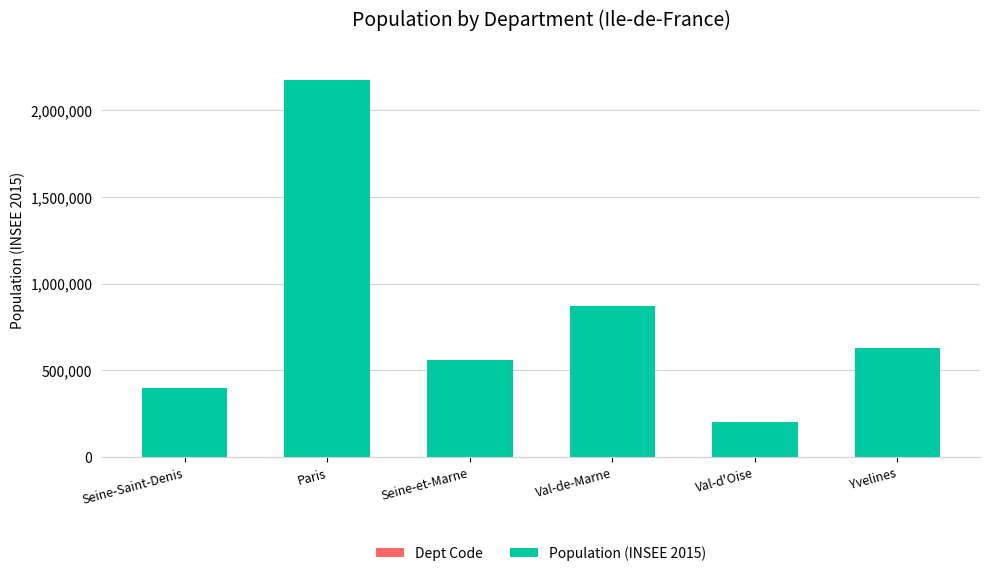

At which category is the sum across all series the highest?

Paris